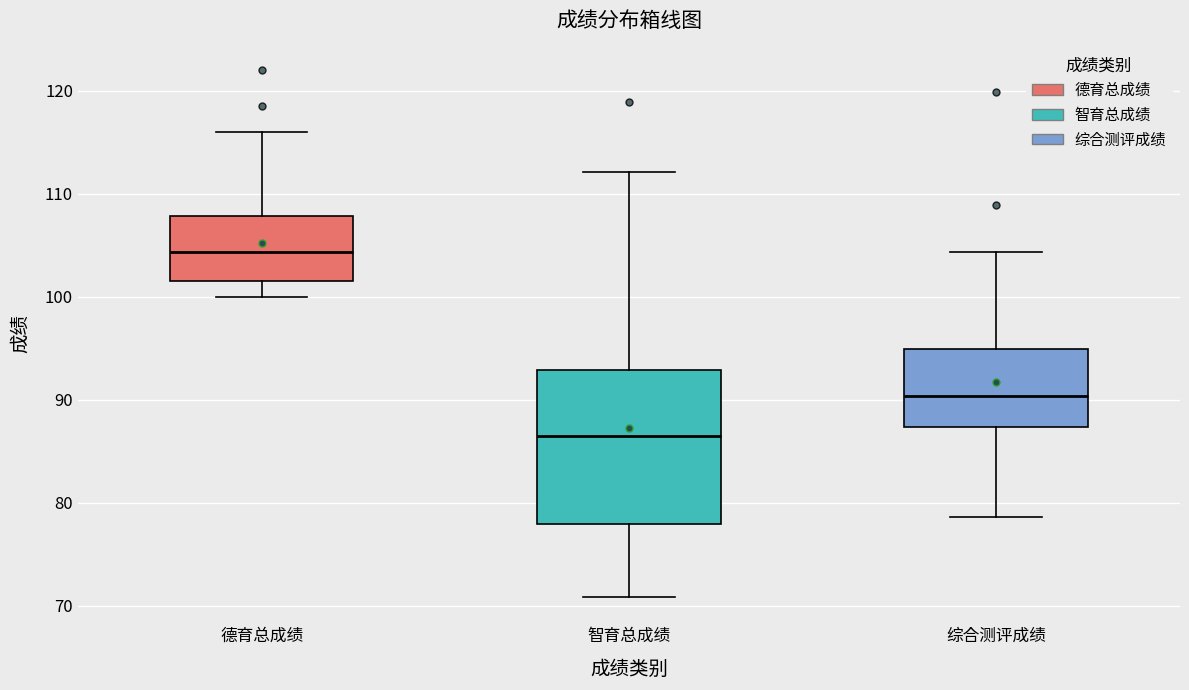

Which box is the tallest, from its lower edge to its upper edge?

智育总成绩